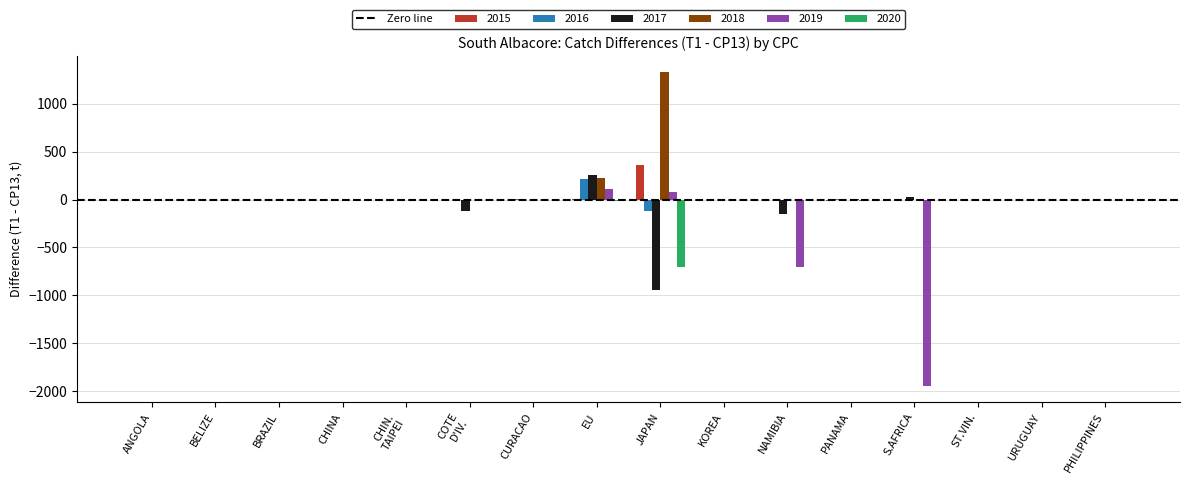

What value does the 2015 series have at JAPAN?

359